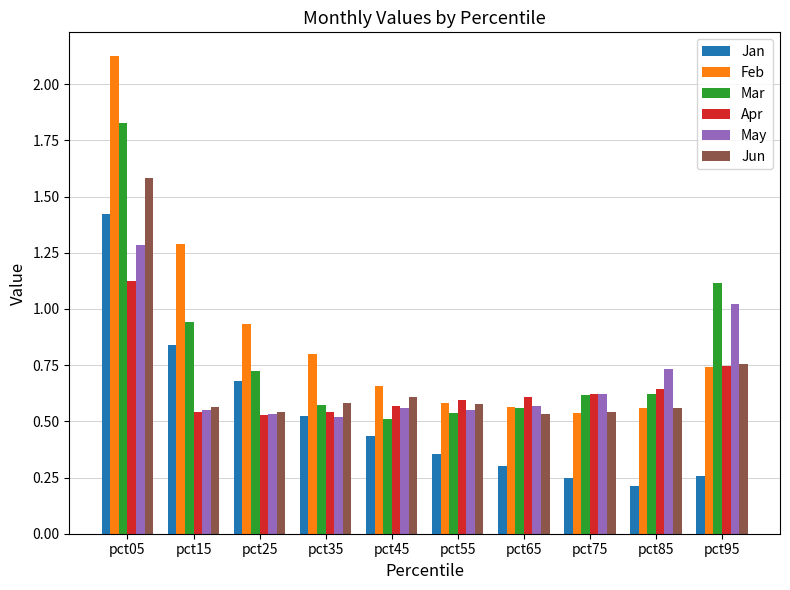

List the series in order of their peak value, lowest first.

Apr, May, Jan, Jun, Mar, Feb